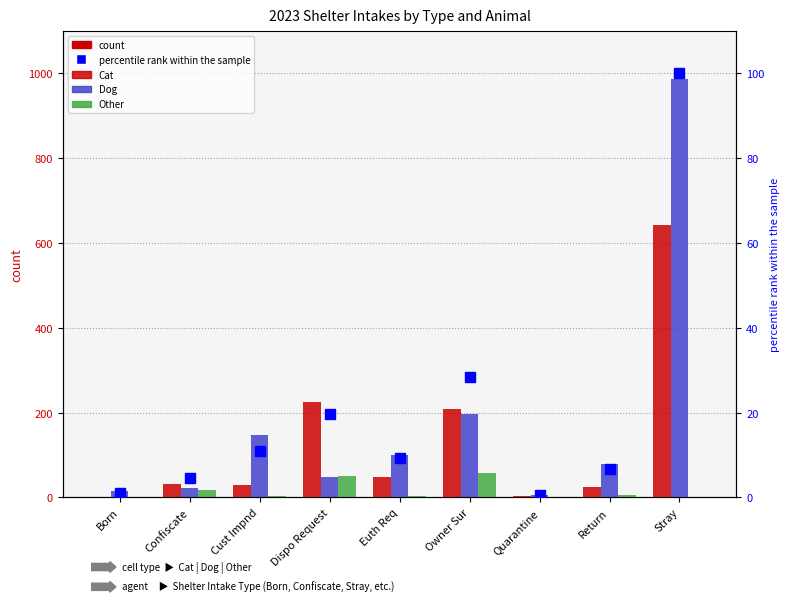

What is the difference between the maximum and minimum values in the Dog series?

982.0